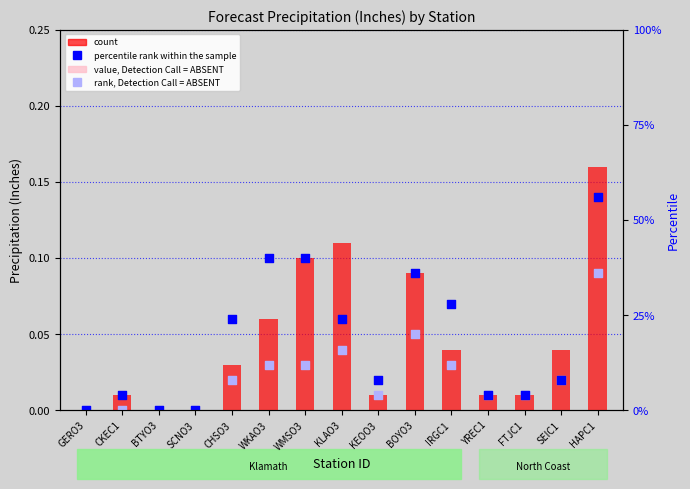

Which series has the widest spread of Y values?

count